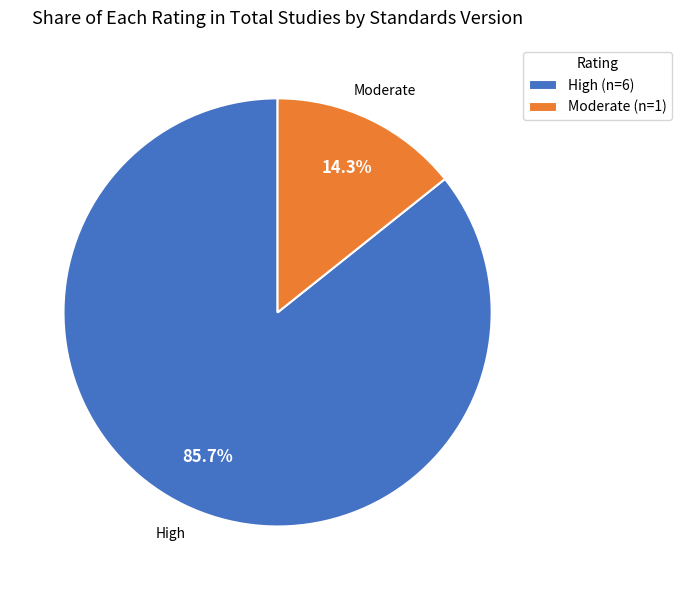

Which category has the biggest portion of the pie?

High (n=6)